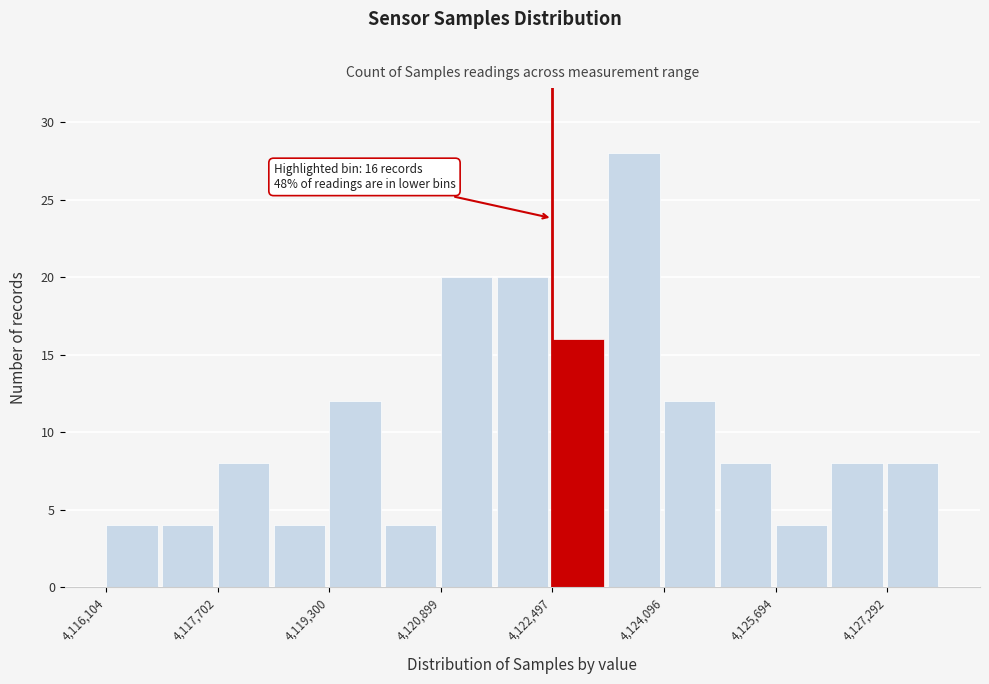

Read against the x-axis, roughly where is the centre of the tallest bar?

4123600